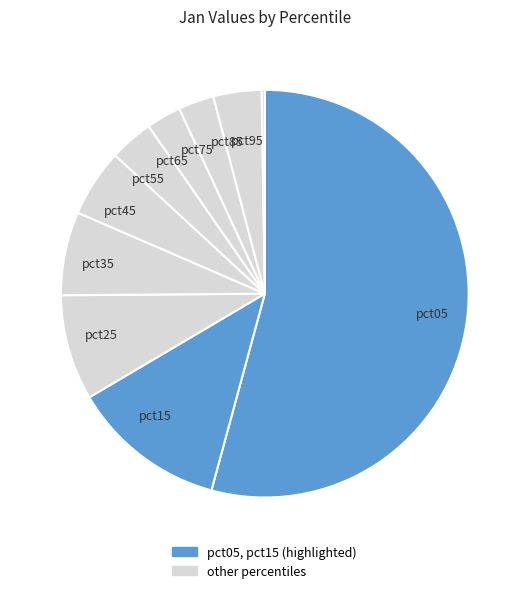

Combined, do pct55 and pct25 account for over 50%?

No